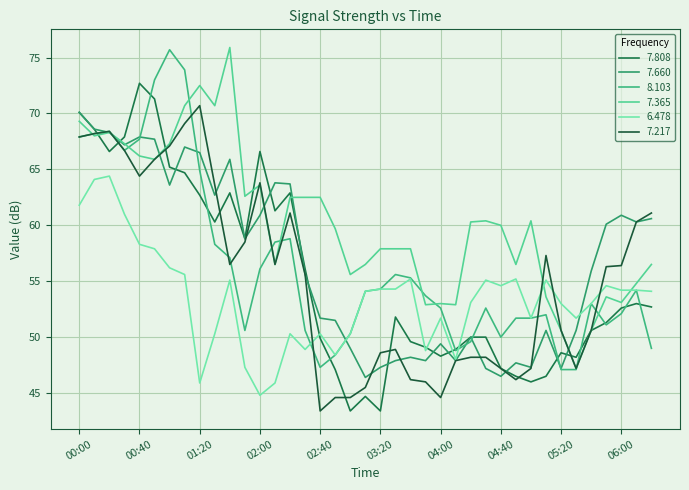

Reading right to left, extract all data points from this chart.

7.808: 52.7	53.0	52.6	51.3	50.6	48.2	48.6	46.5	46.0	46.5	47.2	50.0	50.0	48.9	48.3	49.1	49.6	51.8	43.4	44.7	43.4	47.1	49.9	56.1	62.9	61.3	66.6	58.8	62.9	60.3	62.7	64.7	65.2	71.3	72.7	67.9	66.6	68.6	70.1
7.660: 60.6	60.3	60.9	60.1	55.9	50.6	47.2	50.6	47.3	47.7	46.5	47.2	50.0	47.9	49.4	47.9	48.2	47.9	47.3	46.4	49.0	51.5	51.7	55.6	63.7	63.8	60.9	58.8	65.9	62.7	66.5	67.0	63.6	67.7	67.9	67.2	68.3	68.6	70.1
8.103: 49.0	54.2	52.1	51.1	53.0	47.1	47.1	52.0	51.7	51.7	50.0	52.6	49.6	48.8	52.6	53.7	55.3	55.6	54.3	54.1	50.3	48.4	47.3	50.6	58.8	58.5	56.1	50.6	57.1	58.3	64.9	73.9	75.7	73.0	67.7	66.7	68.4	68.2	67.9
7.365: 56.5	54.8	53.1	53.6	50.6	47.2	50.6	53.6	60.4	56.5	60.0	60.4	60.3	52.9	53.0	52.9	57.9	57.9	57.9	56.5	55.6	59.7	62.5	62.5	62.5	56.5	63.6	62.6	75.9	70.7	72.5	70.7	67.3	65.9	66.2	67.3	68.3	68.0	69.3
6.478: 54.1	54.2	54.2	54.6	53.0	51.7	53.0	55.1	51.7	55.2	54.6	55.1	53.1	48.0	51.7	48.8	55.2	54.3	54.3	54.1	50.3	48.4	50.3	48.9	50.3	45.9	44.8	47.3	55.1	50.3	45.9	55.6	56.2	57.9	58.3	61.0	64.4	64.1	61.8
7.217: 61.1	60.3	56.4	56.3	50.6	47.2	50.6	57.3	47.2	46.2	47.2	48.2	48.2	47.9	44.6	46.0	46.2	48.9	48.6	45.5	44.6	44.6	43.4	55.6	61.1	56.5	63.8	58.5	56.5	63.6	70.7	69.1	67.1	65.9	64.4	66.7	68.4	68.2	67.9